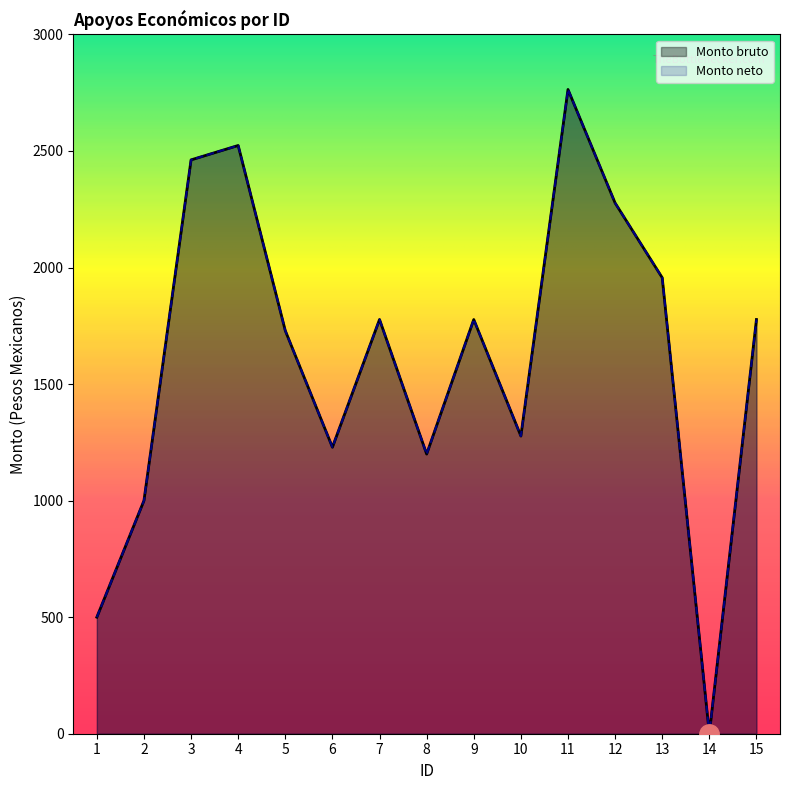

Which series changed the most between 1 and 9?

Monto bruto